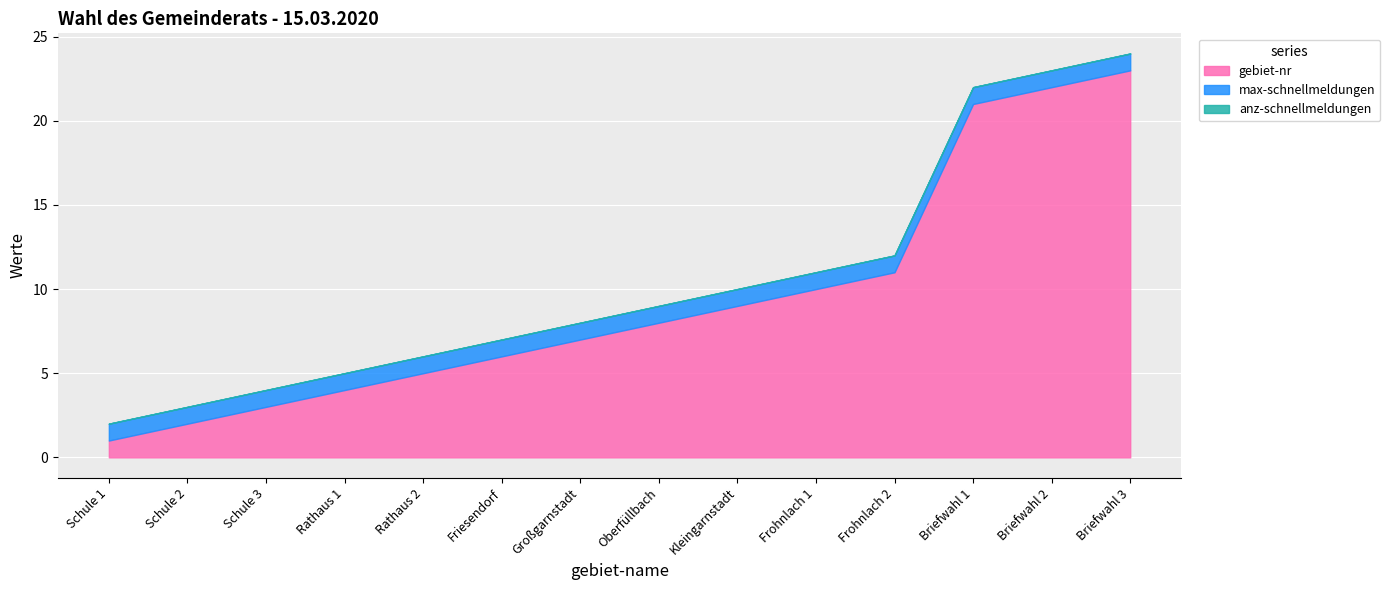

What is the sum of all max-schnellmeldungen values?

14